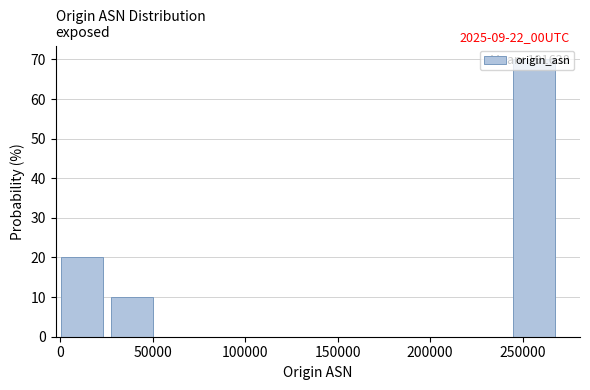

Which range on the x-axis has the tallest bar?

245000 to 270000